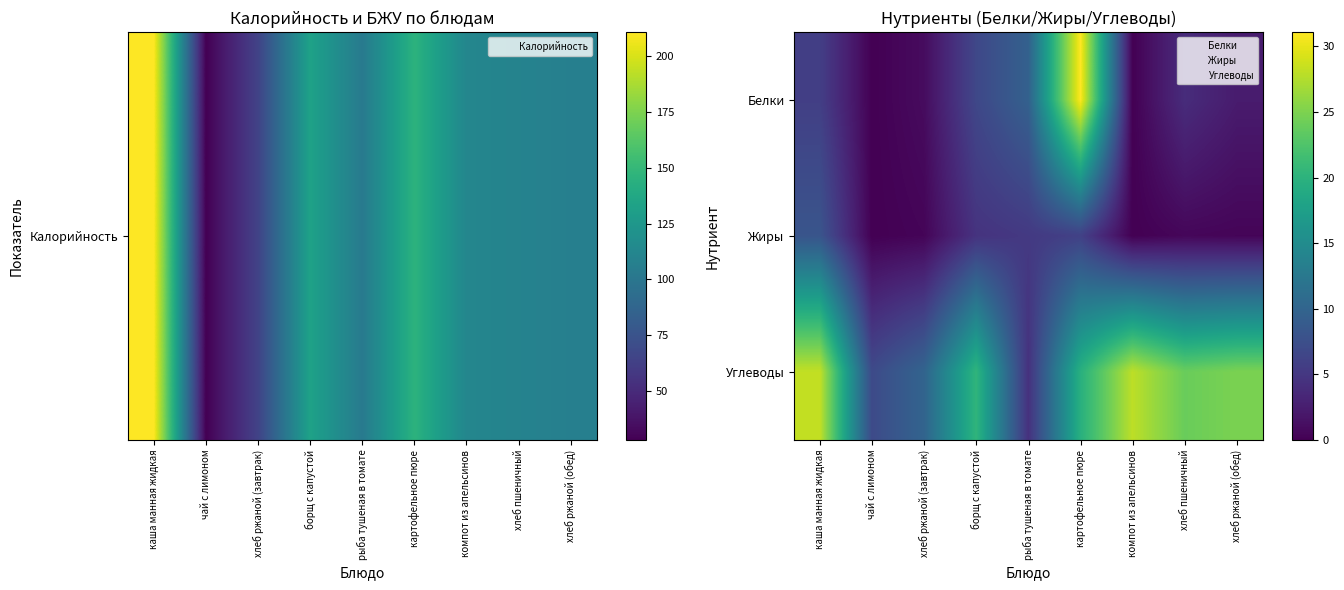

At which category is the sum across all series the highest?

картофельное пюре